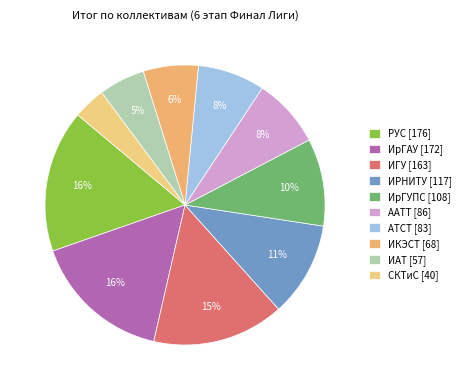

What percentage is the ААТТ slice, to the nearest percent?

8%